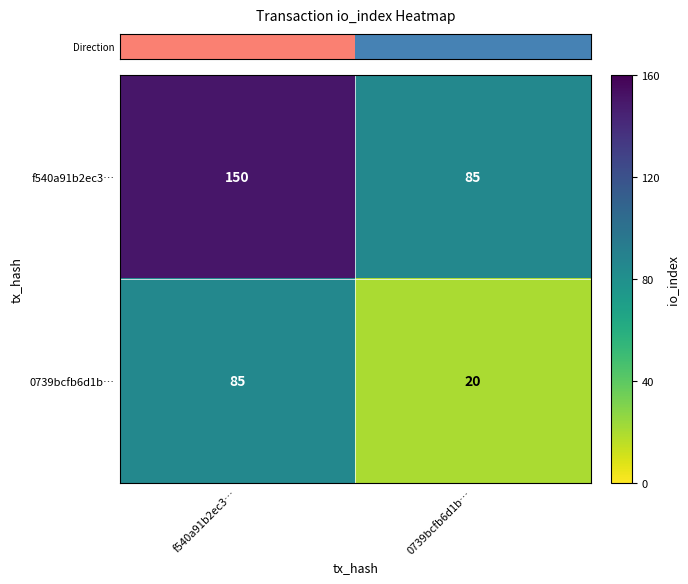

Reading right to left, transcribe all the data shown in this chart.

f540a91b2ec3…: 0739bcfb6d1b…=85	f540a91b2ec3…=150
0739bcfb6d1b…: 0739bcfb6d1b…=20	f540a91b2ec3…=85